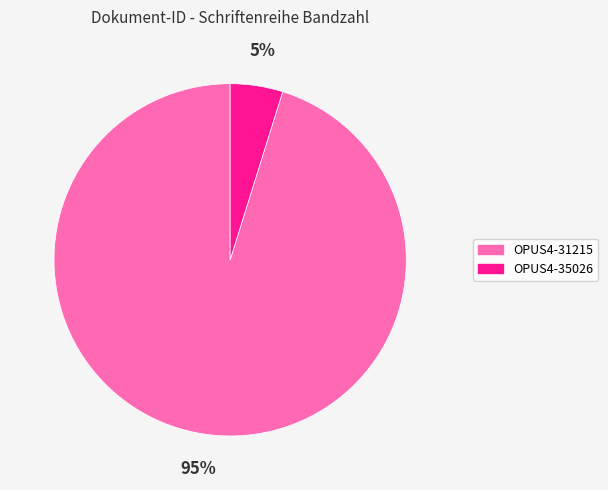

Count the number of slices in the pie.

2